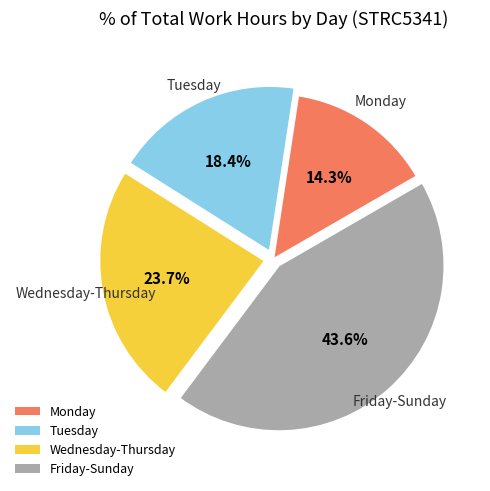

Does any single category account for the majority?

No